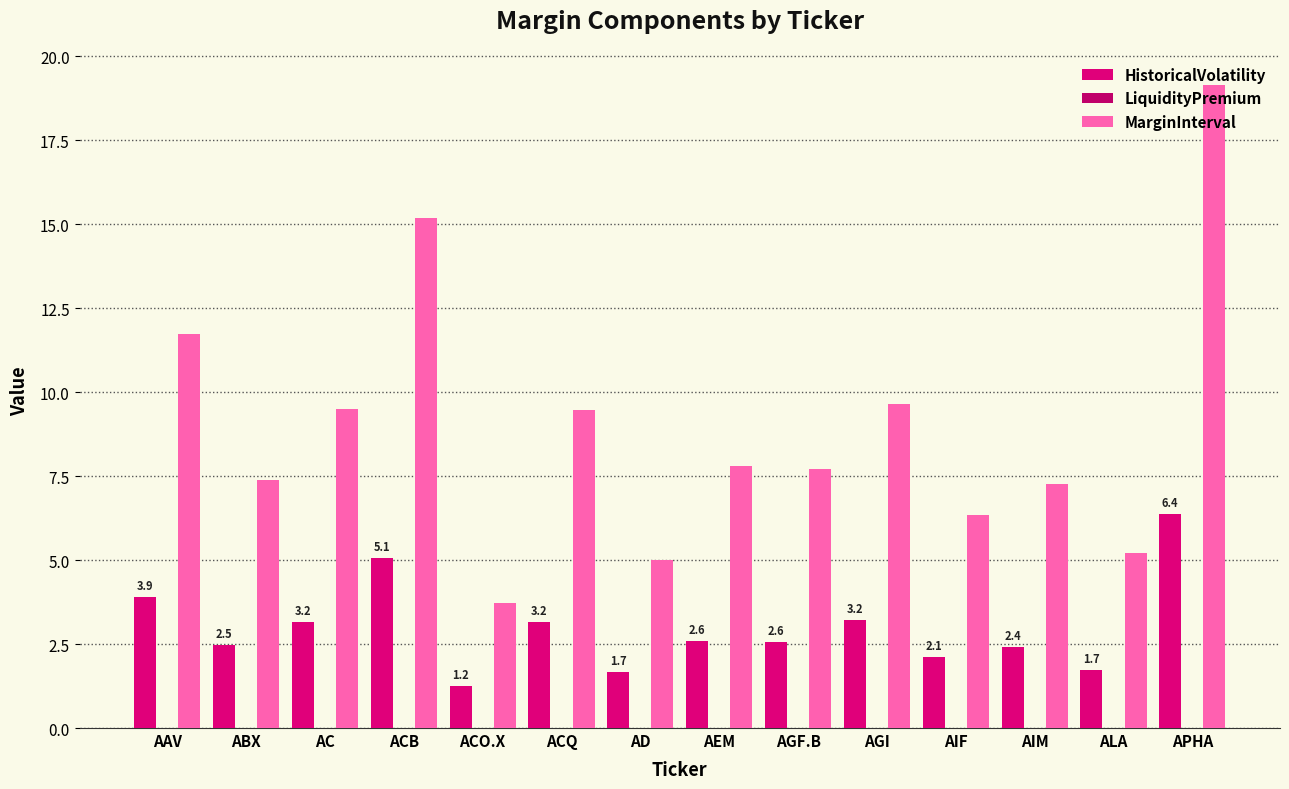

Where is MarginInterval nearest to the value 11?

AAV